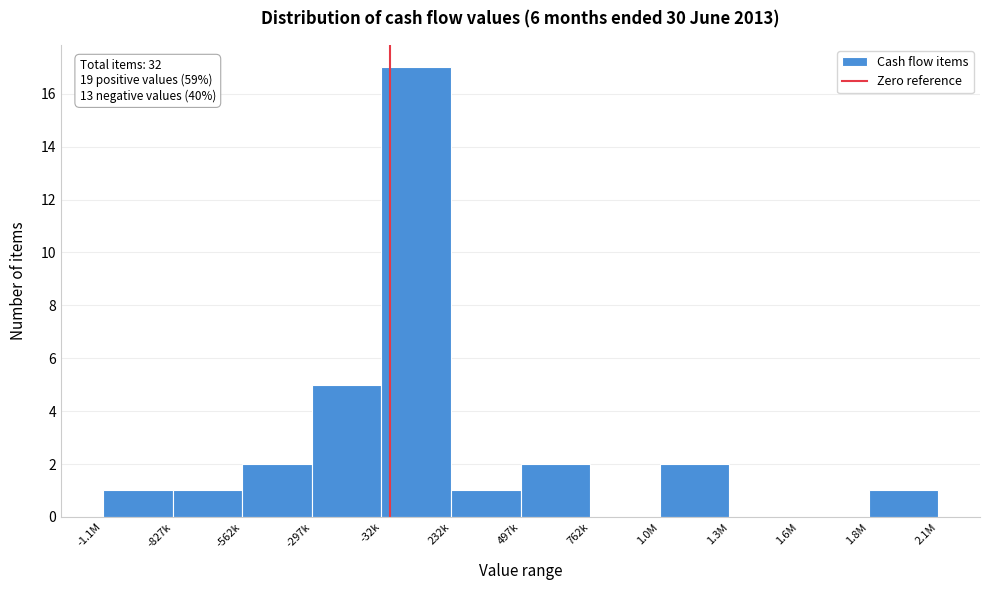

Reading left to right, transcribe all the data shown in this chart.

-1.1M=1	-827k=1	-562k=2	-297k=5	-32k=17	232k=1	497k=2	762k=0	1.0M=2	1.3M=0	1.6M=0	1.8M=1